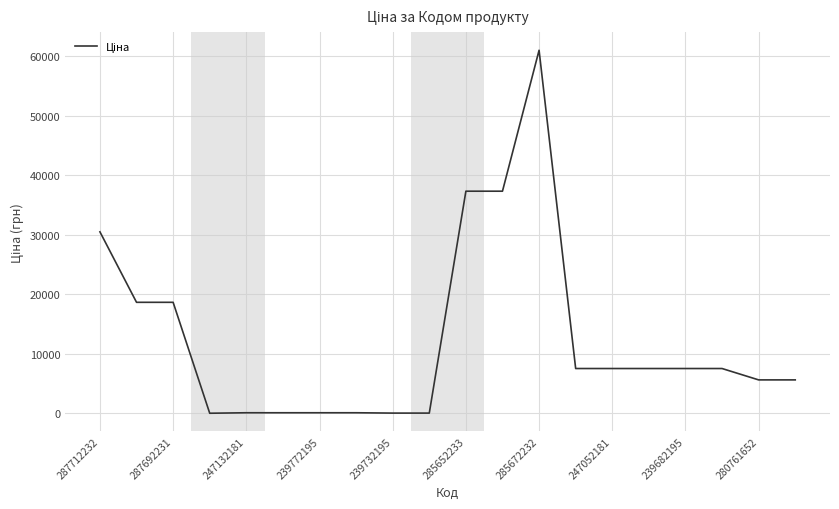

What is the maximum value shown in the chart?

61024.7